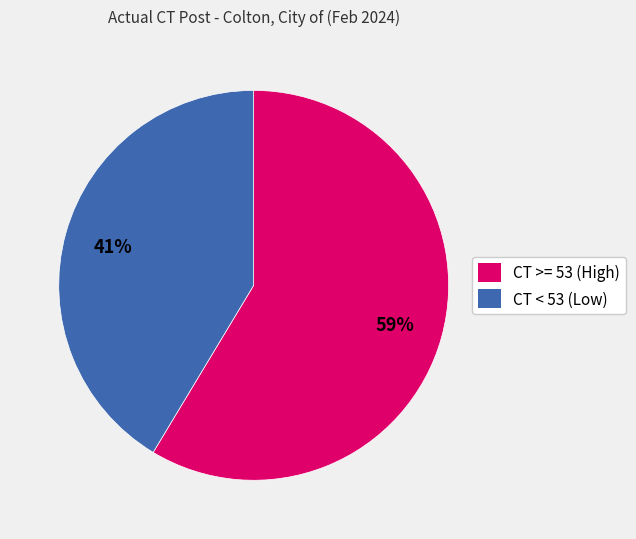

How many segments does this pie chart have?

2